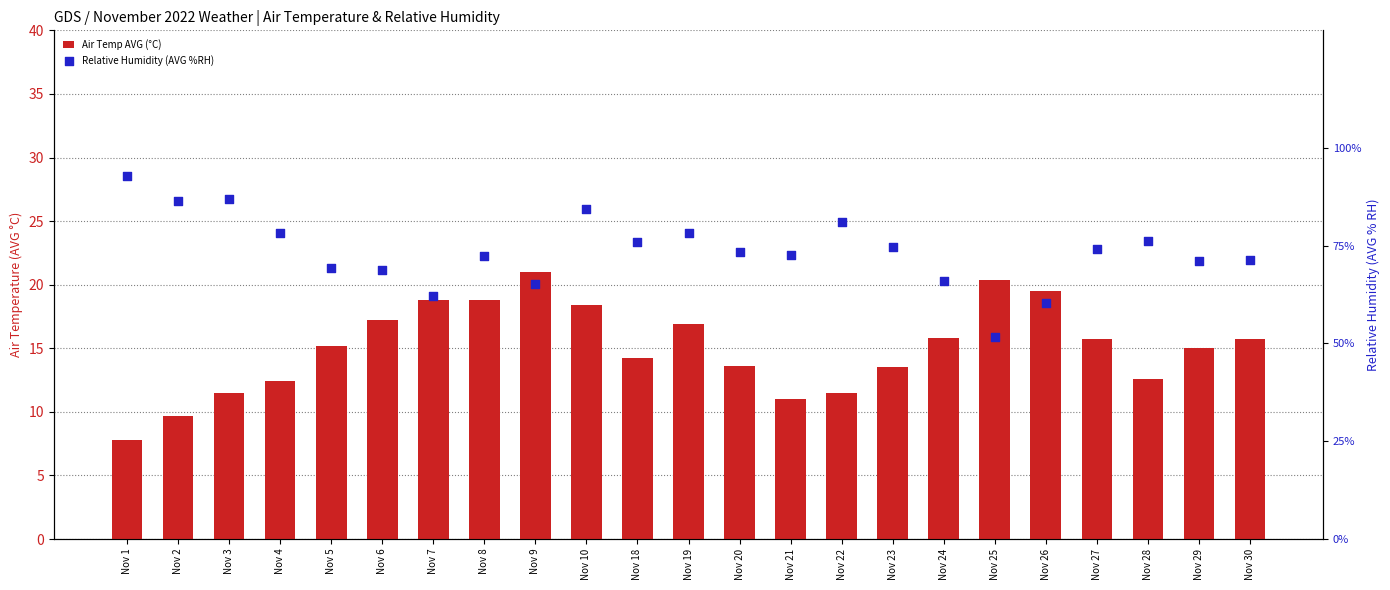

Which series has the largest total across all categories?

Relative Humidity (AVG %RH)